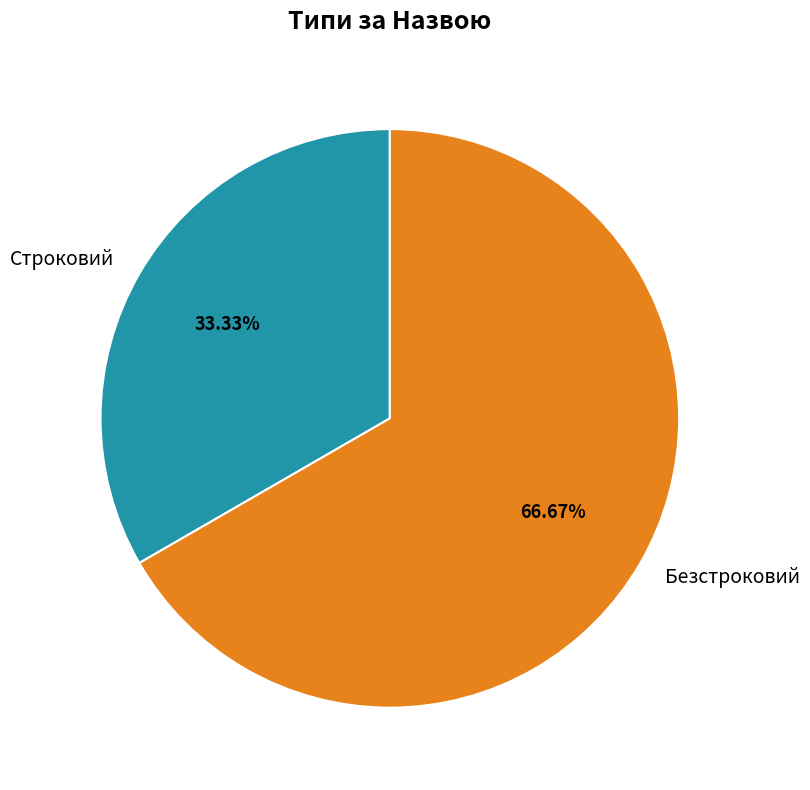

What is the largest slice in the pie chart?

Безстроковий